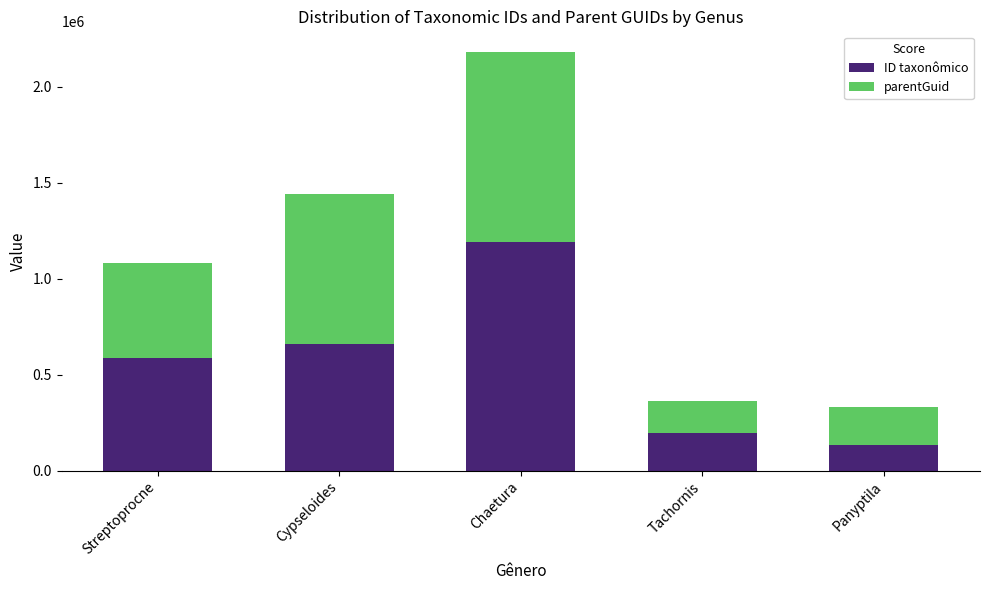

Rank the categories by ID taxonômico value from highest to lowest.

Chaetura, Cypseloides, Streptoprocne, Tachornis, Panyptila